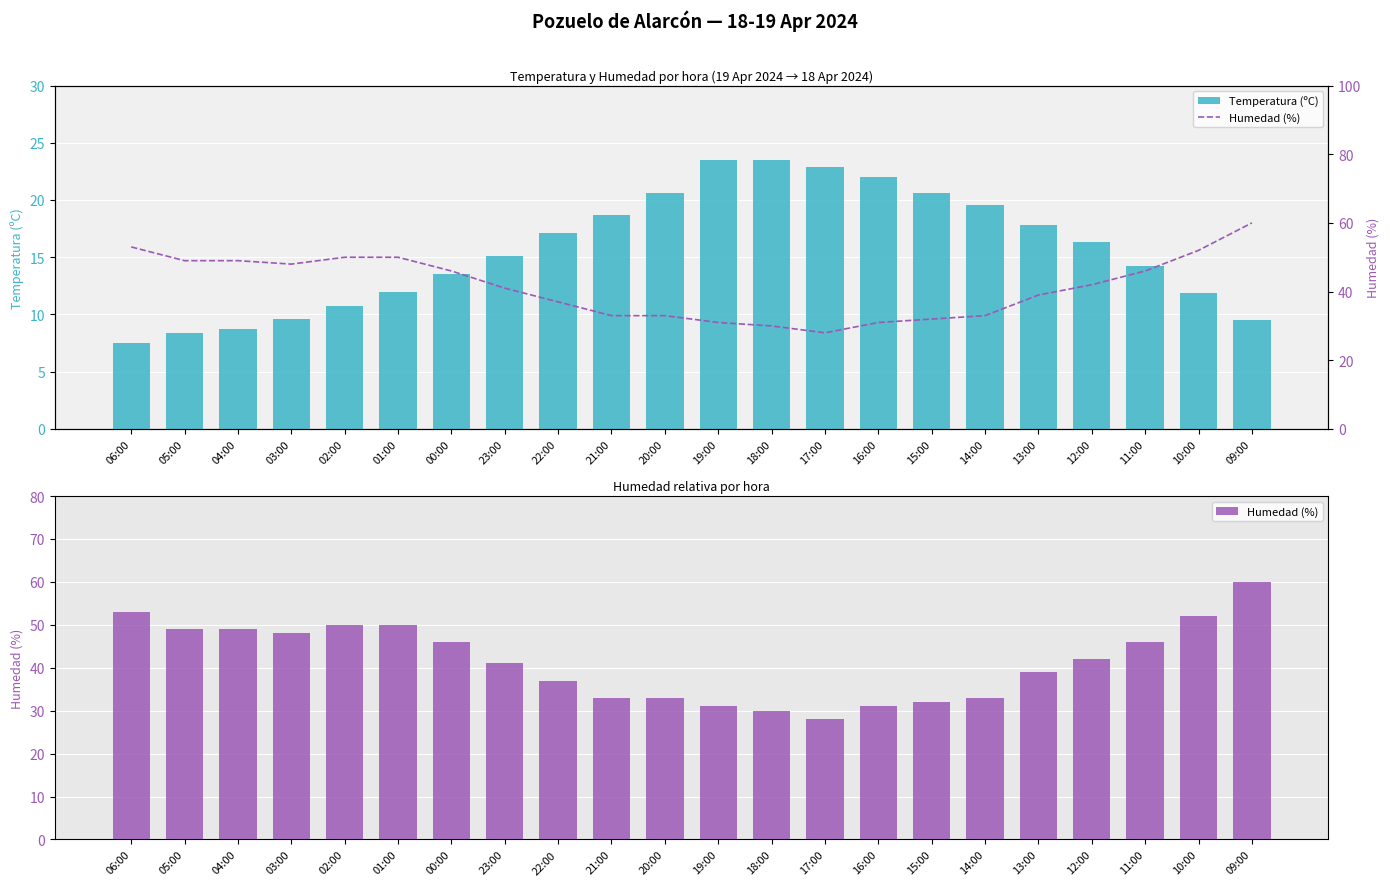

What is the difference between the second highest and minimum values in the Temperatura (ºC) series?

16.0